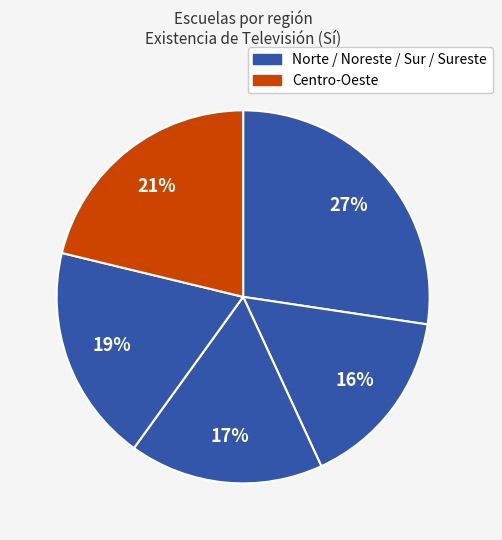

Is there any slice that represents more than half of the pie?

No